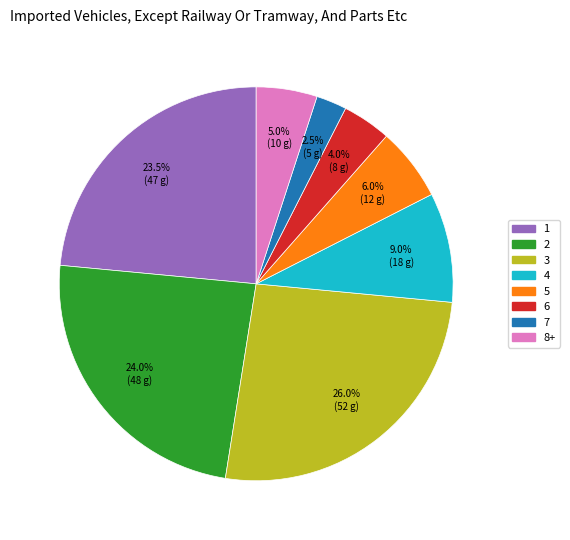

Combined, what portion of the pie is 4 and 2?

33.0%